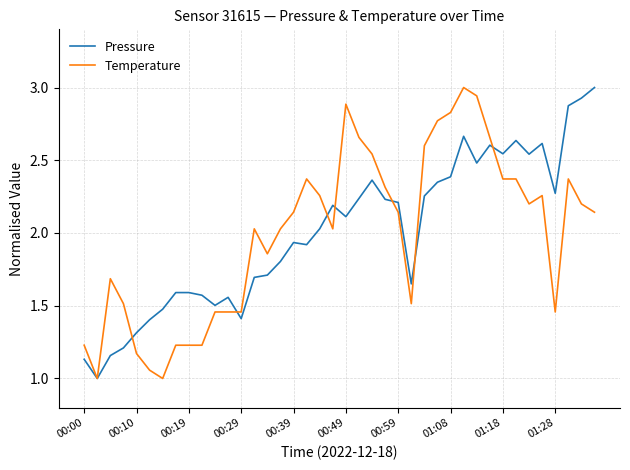

What is the greatest value displayed?

3.0